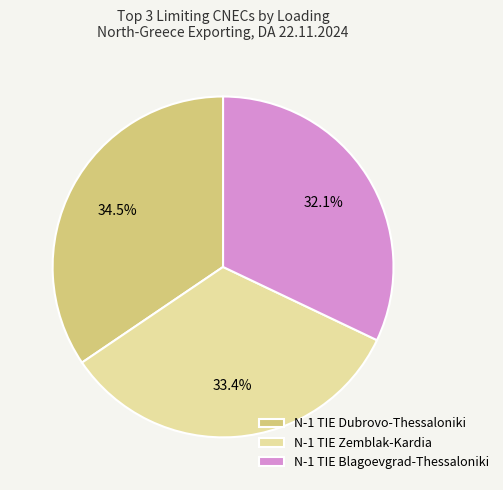

How many slices are in this pie chart?

3